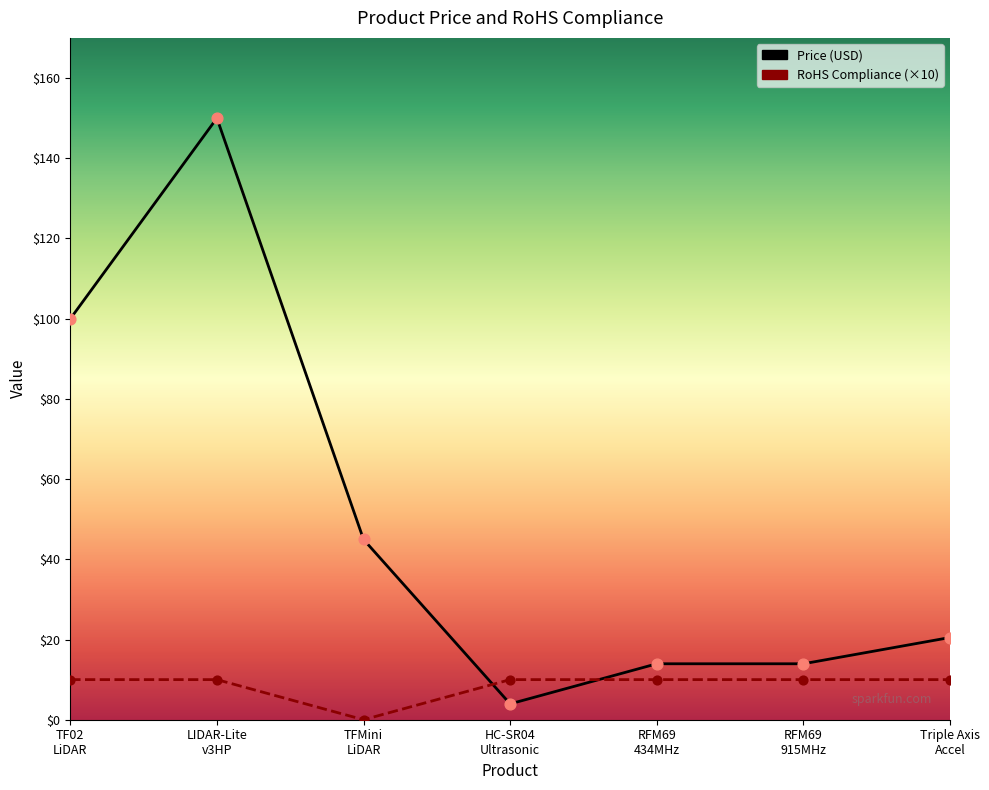

At which category is the sum across all series the highest?

LIDAR-Lite v3HP